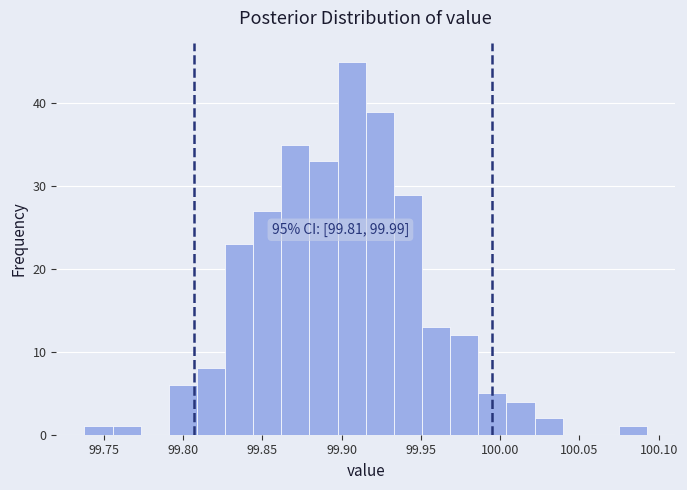

Read against the x-axis, roughly where is the centre of the tallest bar?

99.905